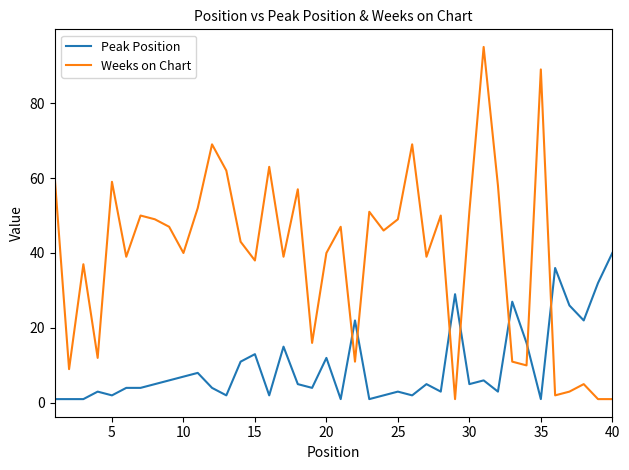

Which series has the largest range (max minus min)?

Weeks on Chart